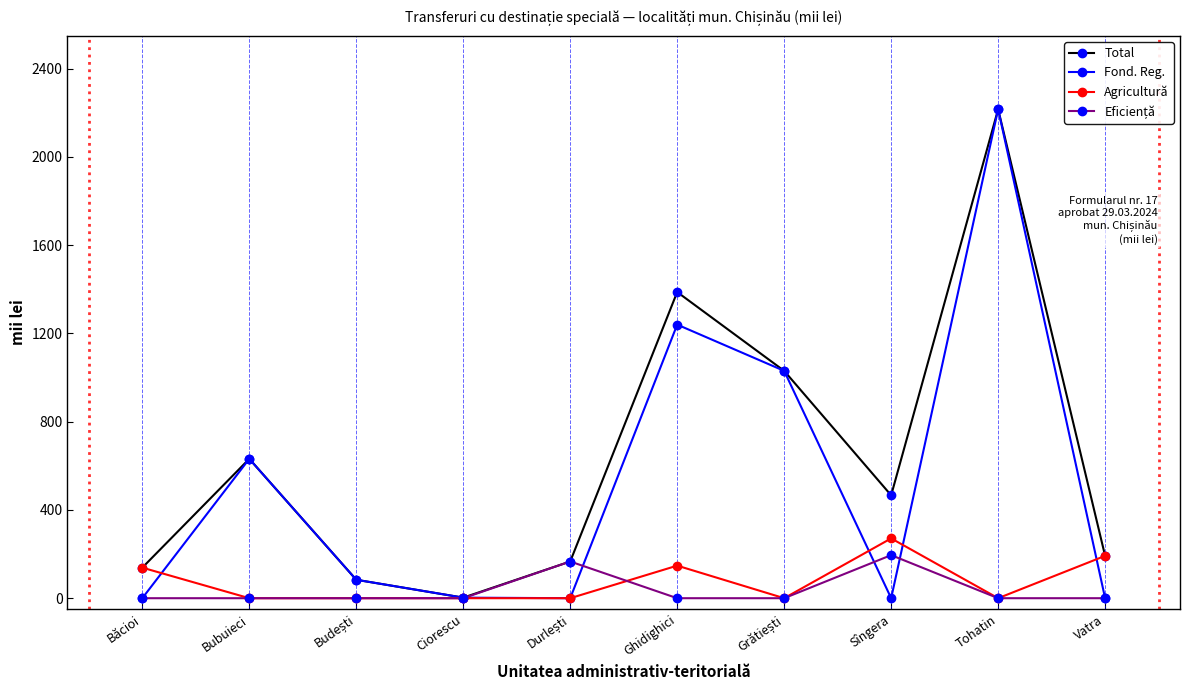

True or false: Fond. Reg. has more than 2 interior local peaks.

True